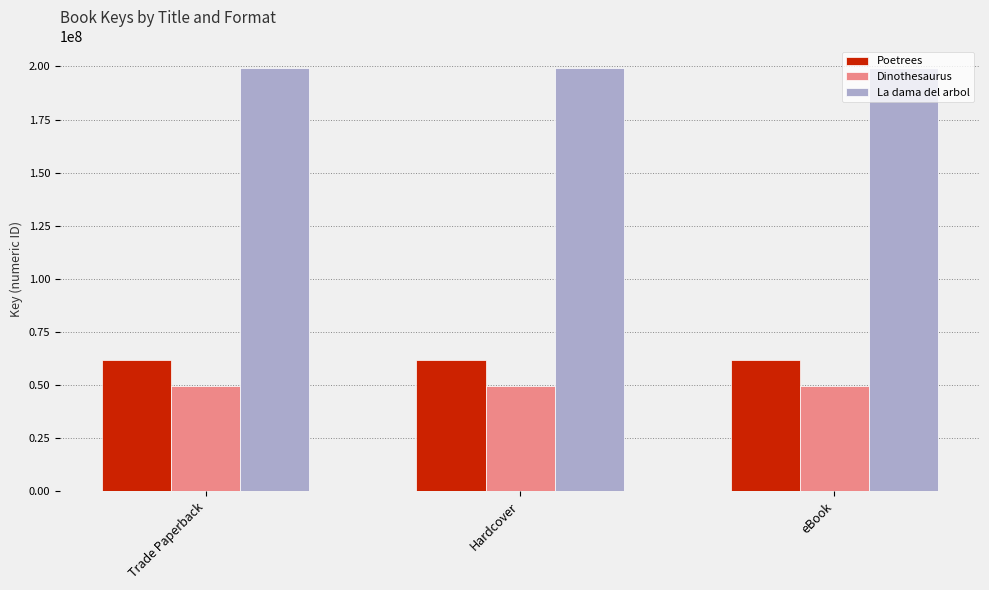

Which series has the largest total across all categories?

La dama del arbol